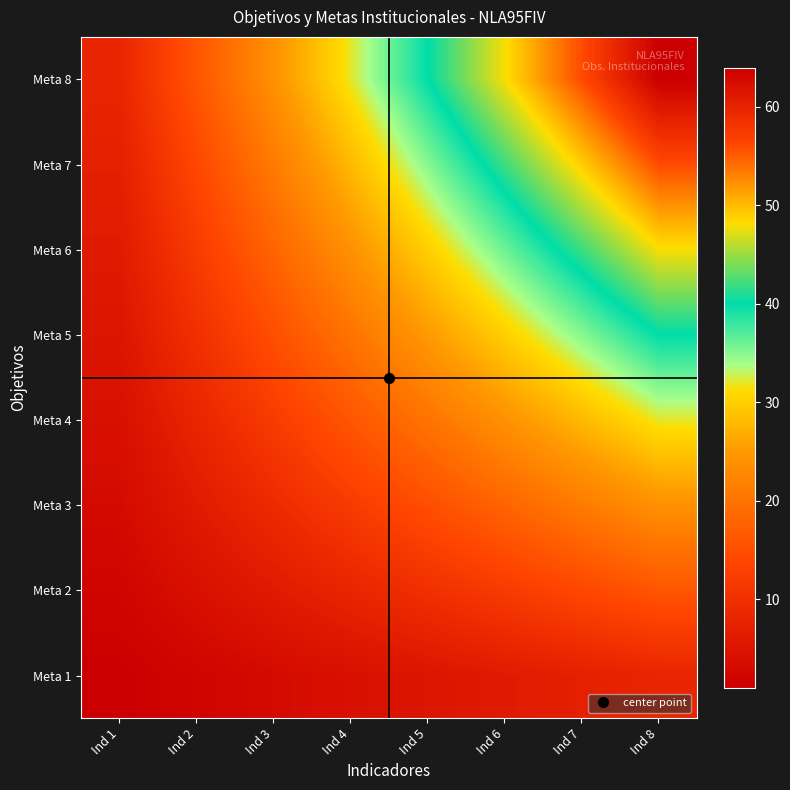

At which category does the chart reach its minimum across all series?

Ind 1